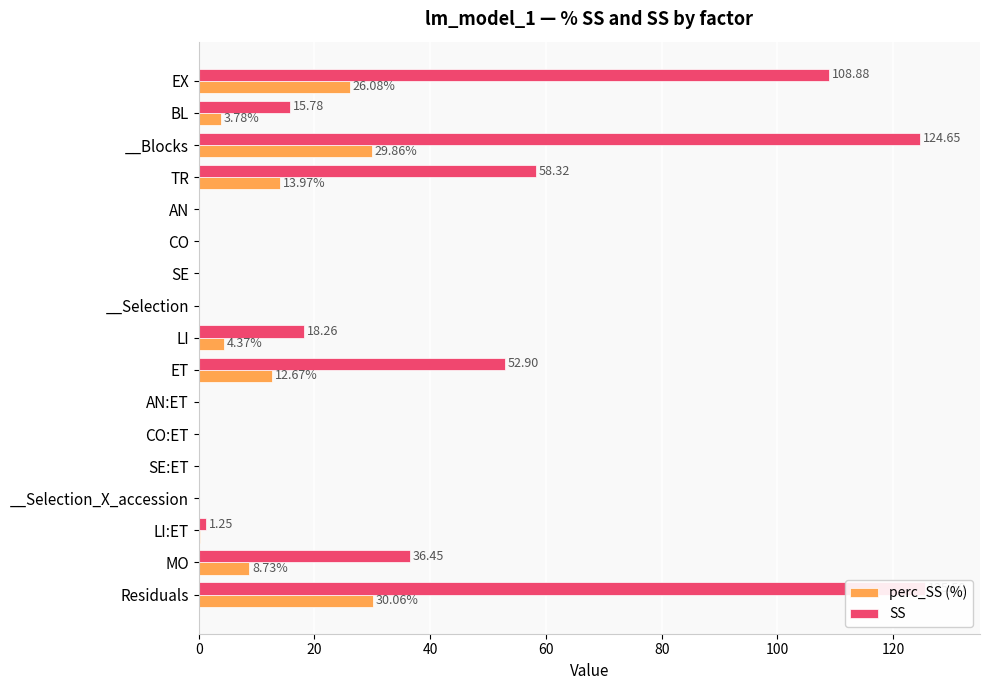

The SS series shows 0.2 at __Selection_X_accession. True or false?

False